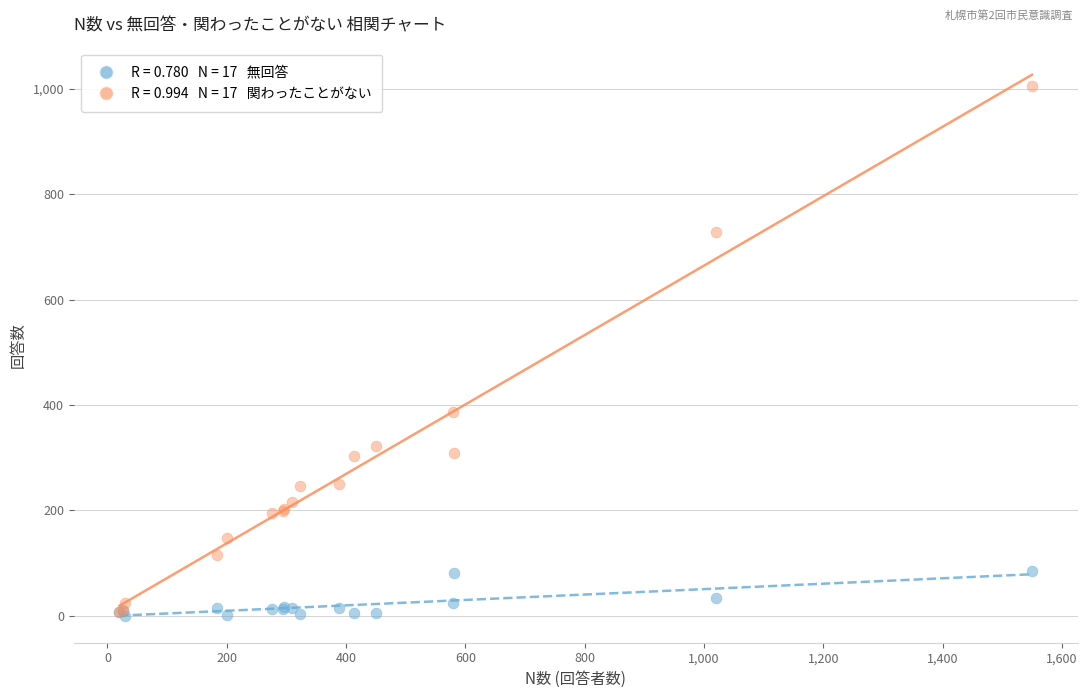

Across all series, what Y value is closest to 503?

386